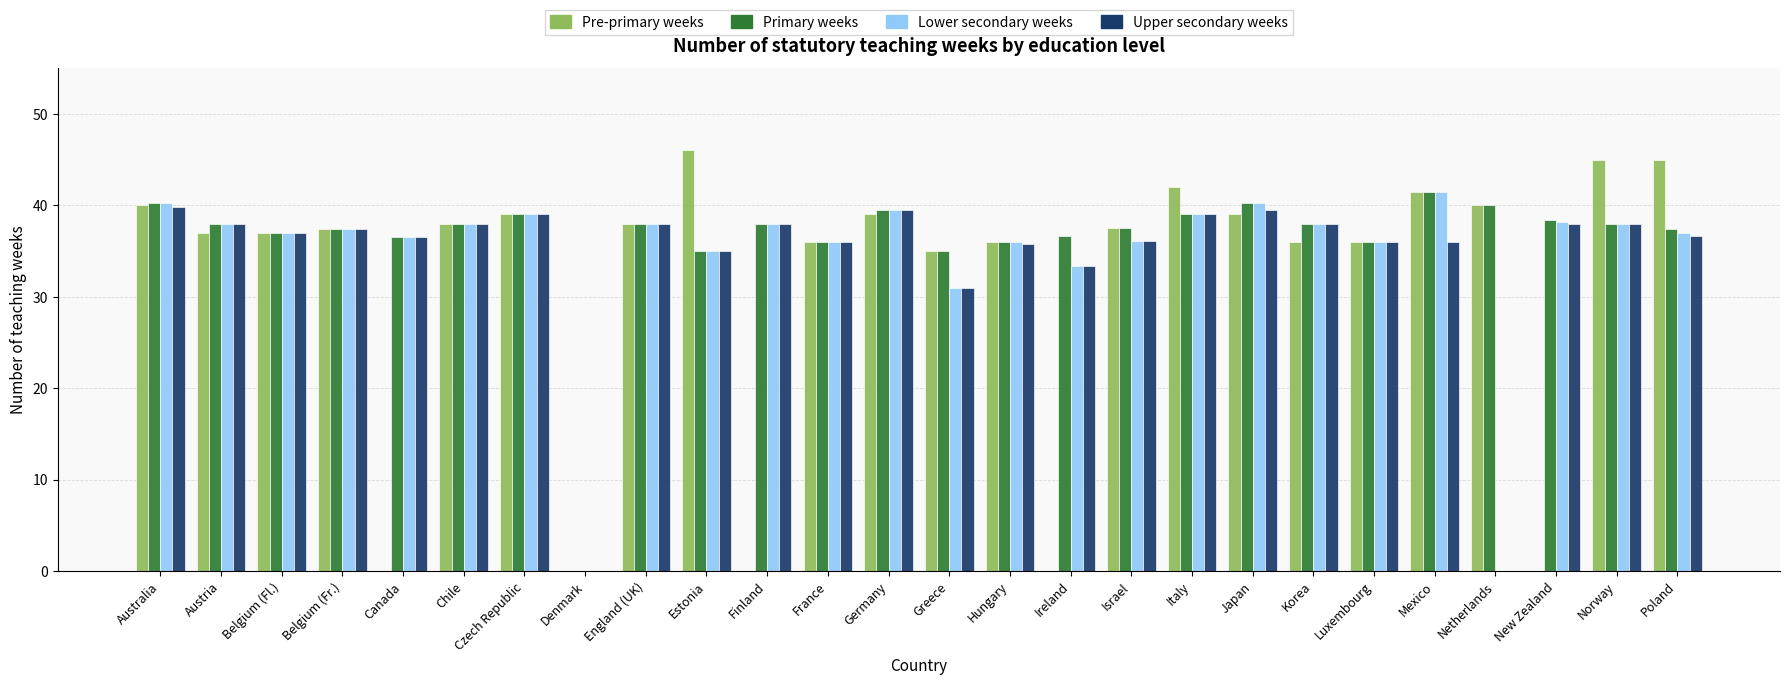

What value does the Upper secondary weeks series have at Japan?

39.5